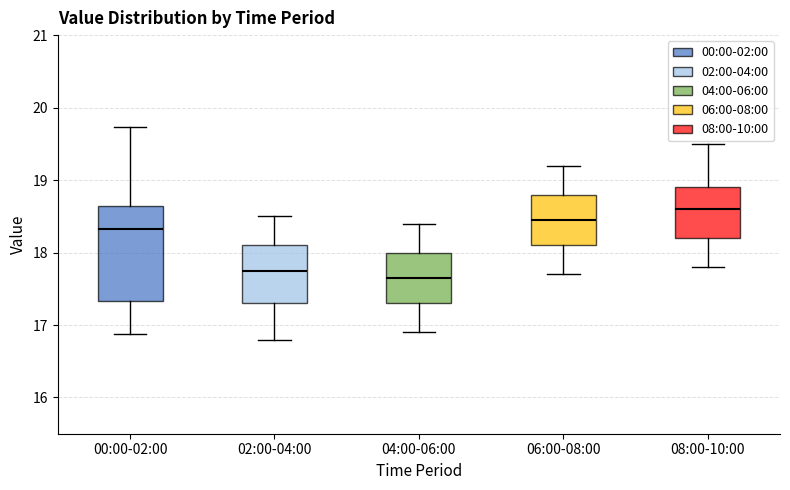

Where is the upper edge of the box for 00:00-02:00 on the y-axis? The values are not printed on the chart, so give them approximately, as read against the axis.

18.6